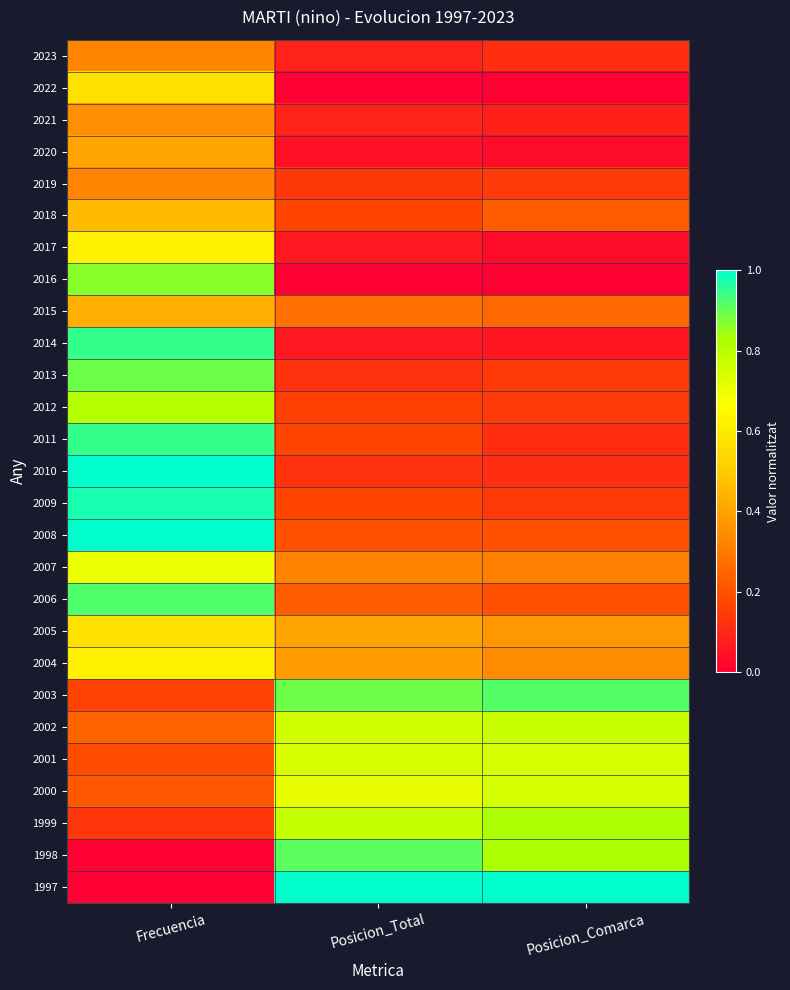

How many data points does each series have?

3